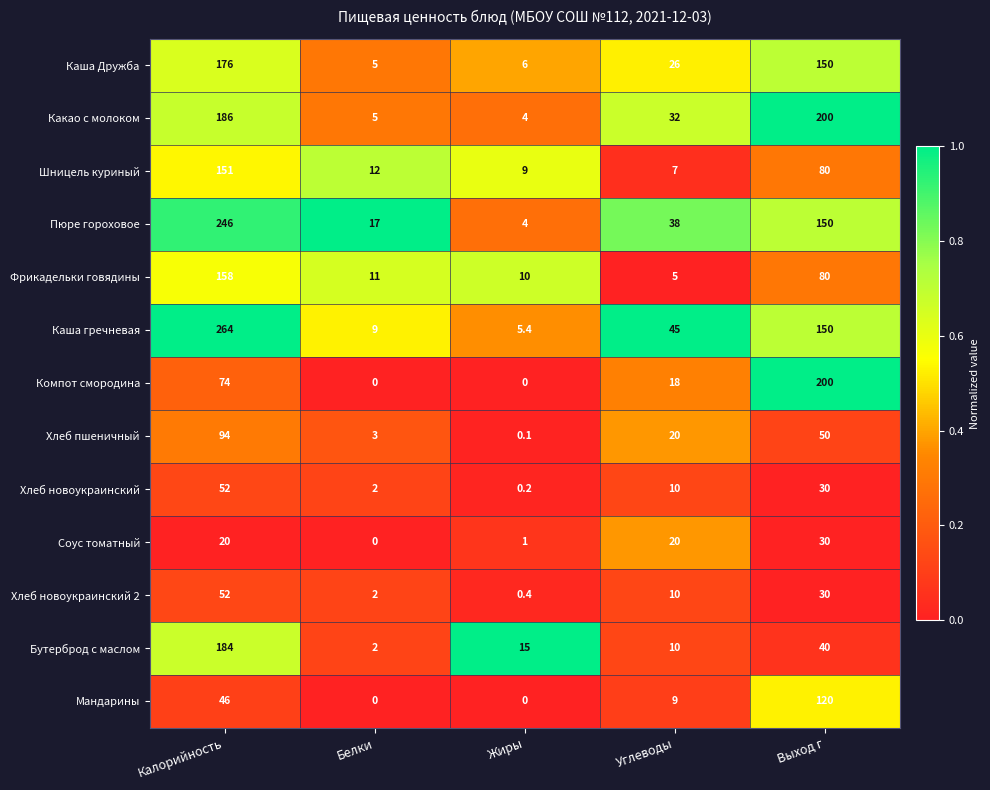

Which series has the largest range (max minus min)?

Каша гречневая